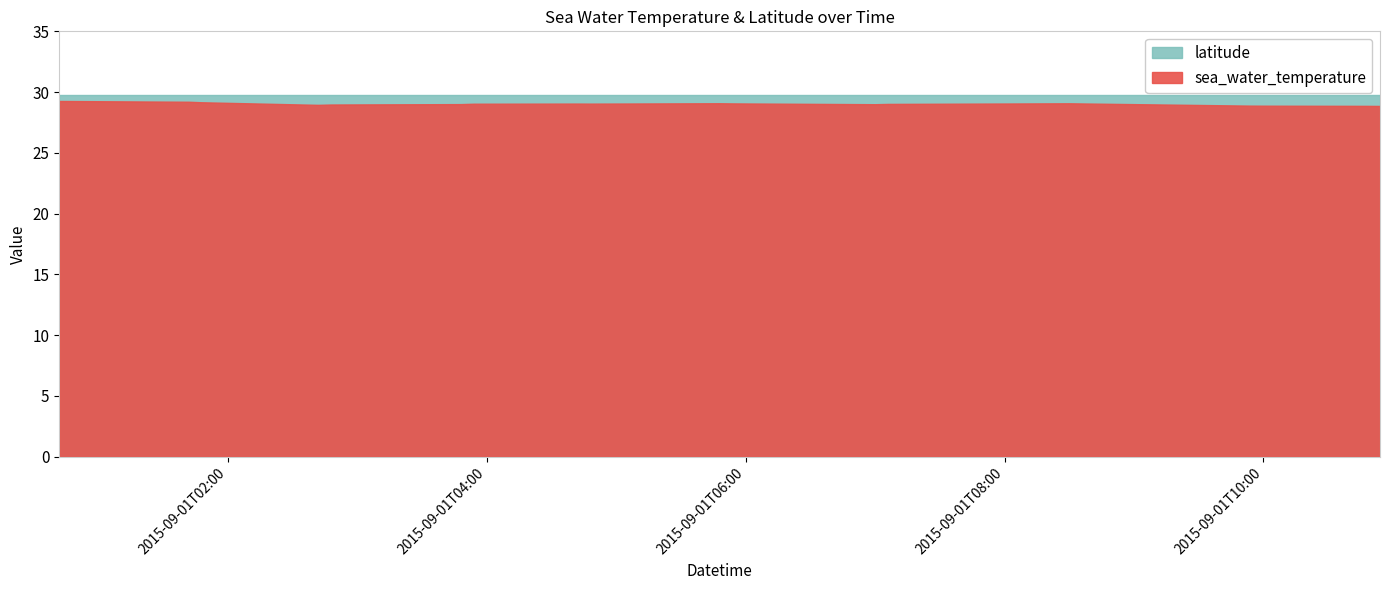

What are all the series names shown in the legend?

sea_water_temperature, latitude